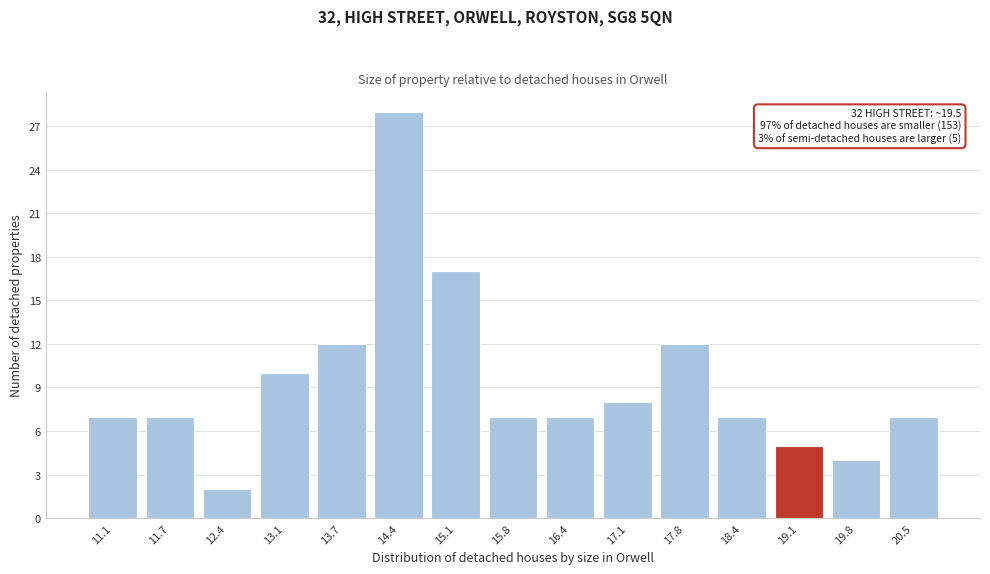

Reading right to left, transcribe all the data shown in this chart.

20.5=7	19.8=4	19.1=5	18.4=7	17.8=12	17.1=8	16.4=7	15.8=7	15.1=17	14.4=28	13.7=12	13.1=10	12.4=2	11.7=7	11.1=7